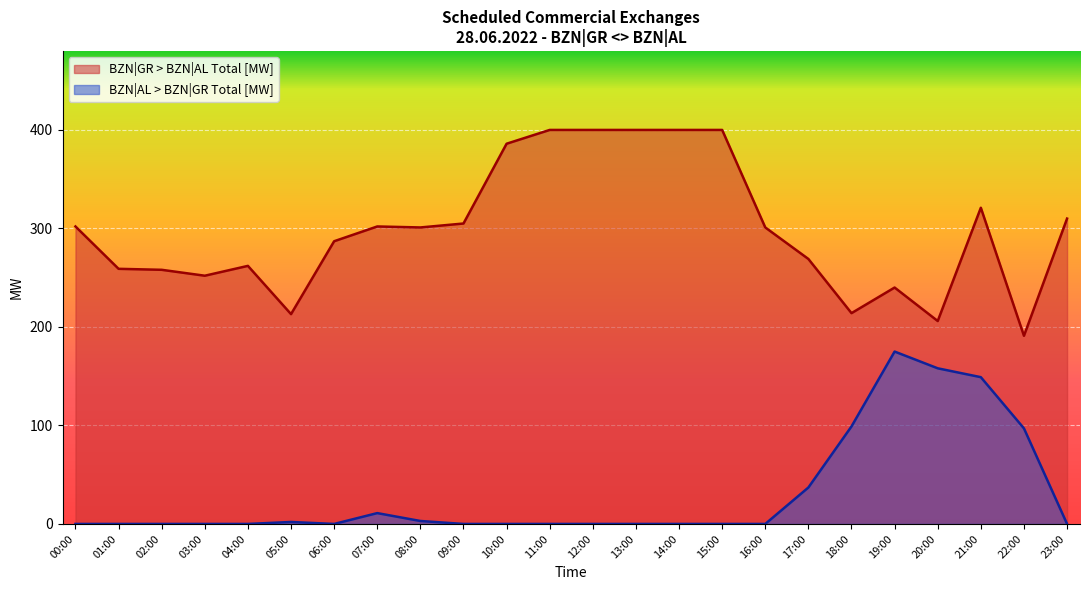

Is the value of BZN|GR > BZN|AL Total [MW] at 11:00 greater than the value of BZN|AL > BZN|GR Total [MW] at 11:00?

Yes